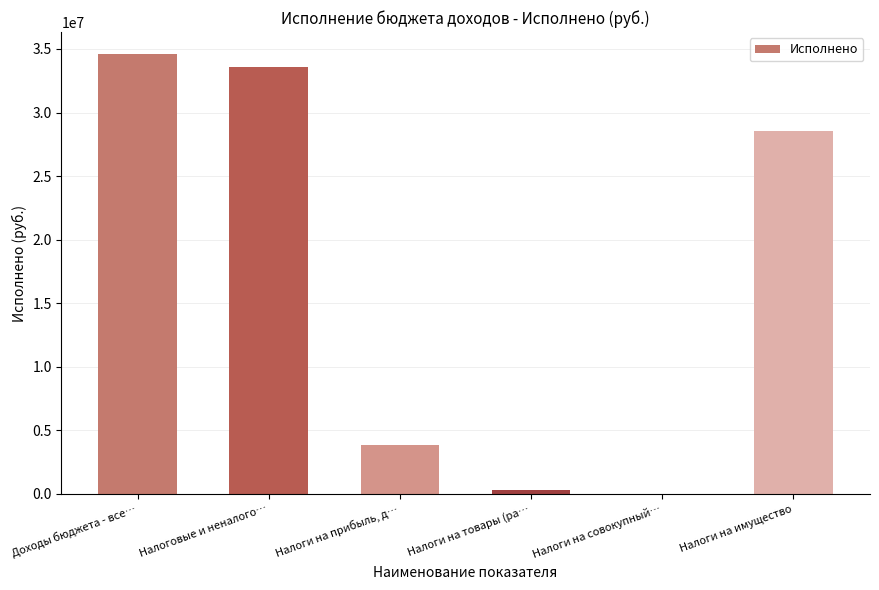

What is the approximate value at Налоги на прибыль, д…?

3849958.8